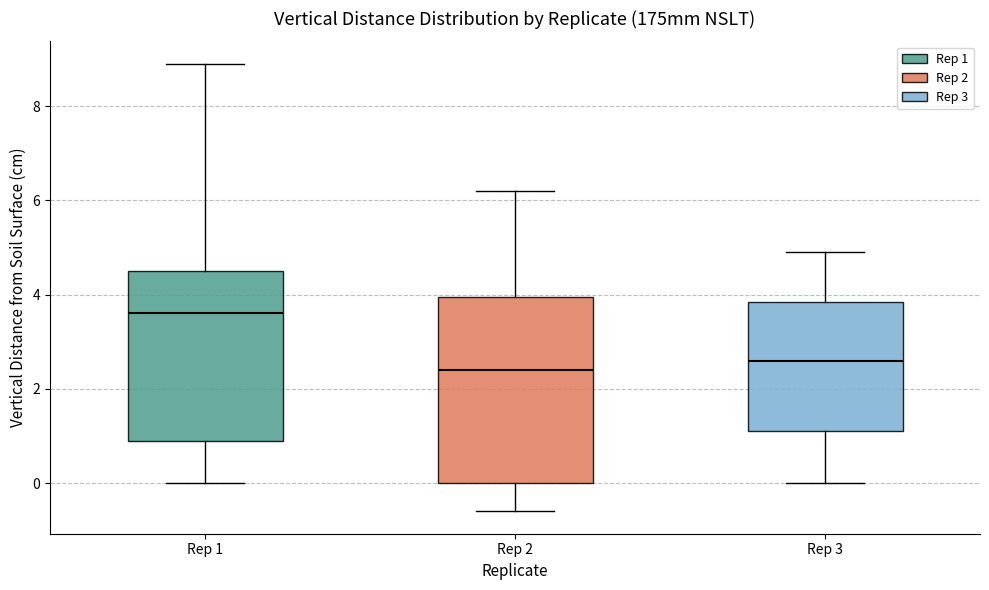

Which box's median line is the lowest?

Rep 2